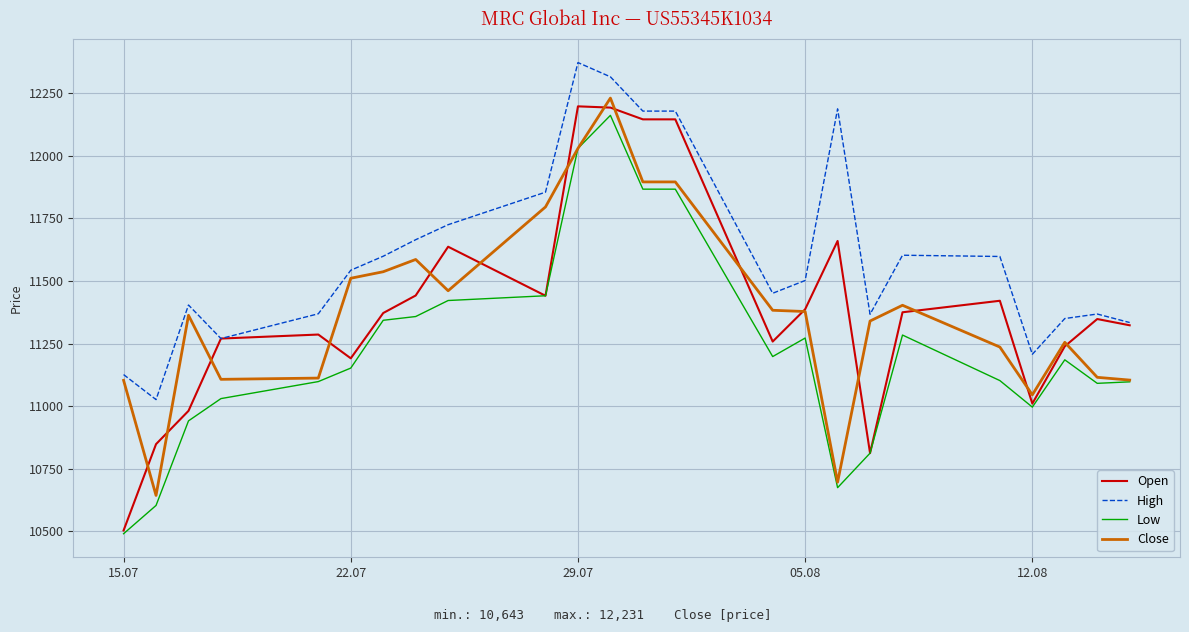

What is the highest value of the Low series?

12162